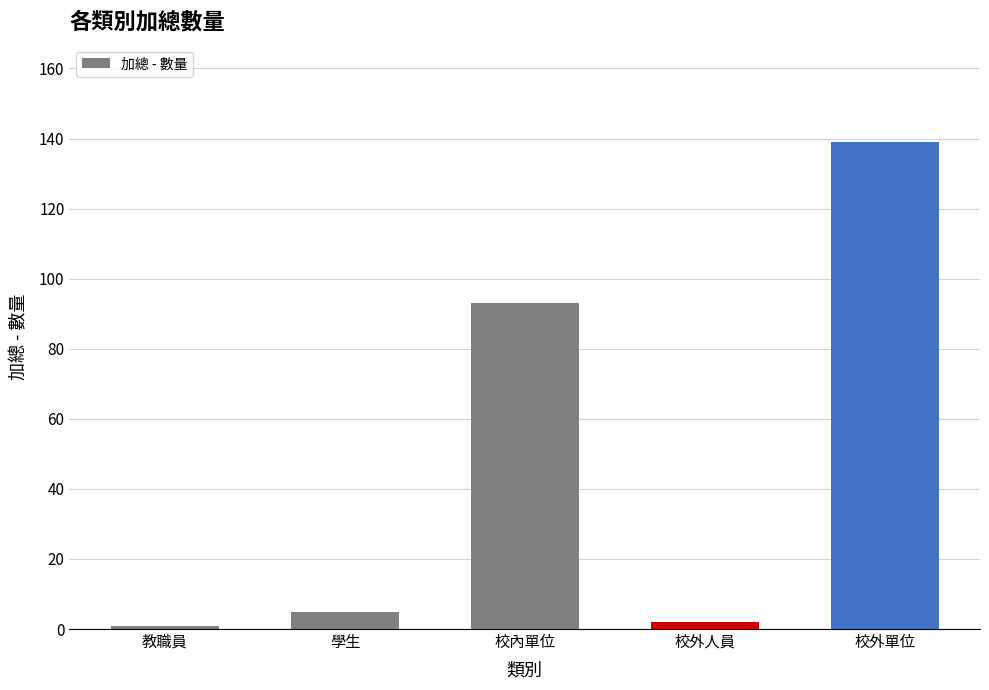

At which category does the chart reach its peak across all series?

校外單位